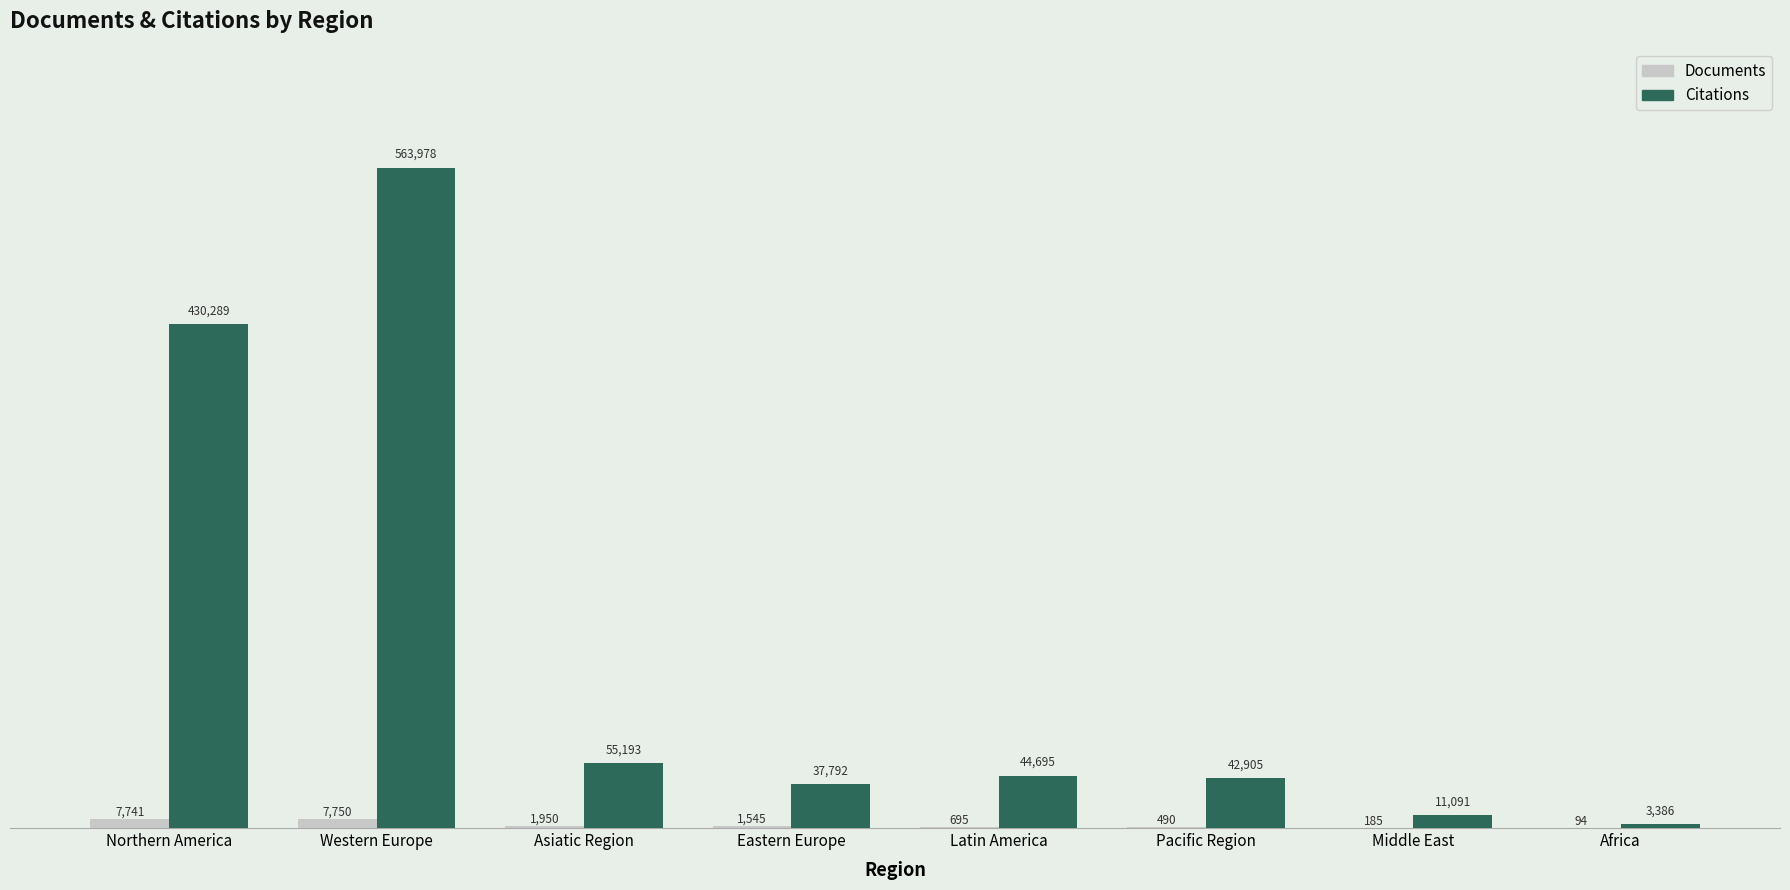

Which label corresponds to the largest value in the chart?

Western Europe